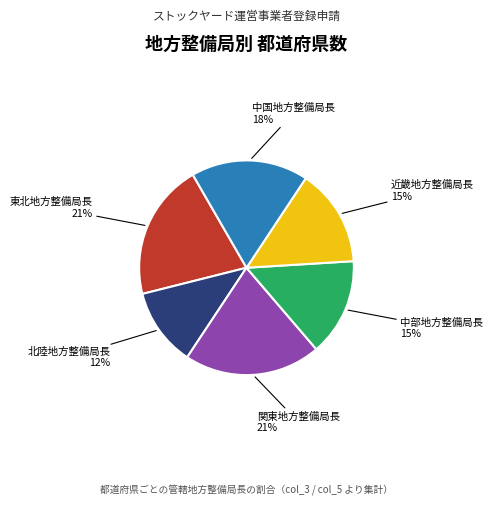

To the nearest percent, what is the average slice percentage?

17%